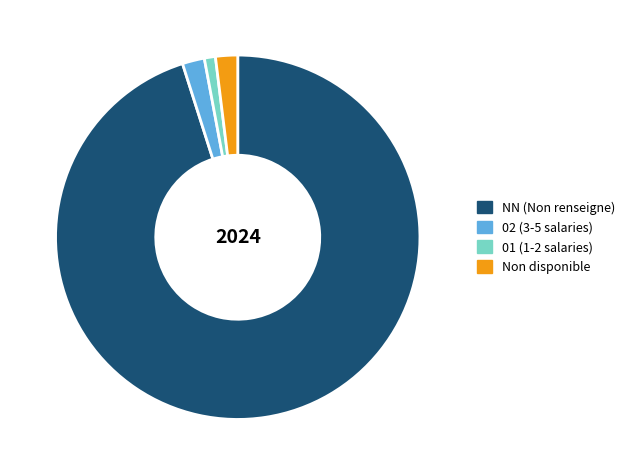

Which slice is the largest?

NN (Non renseigne)